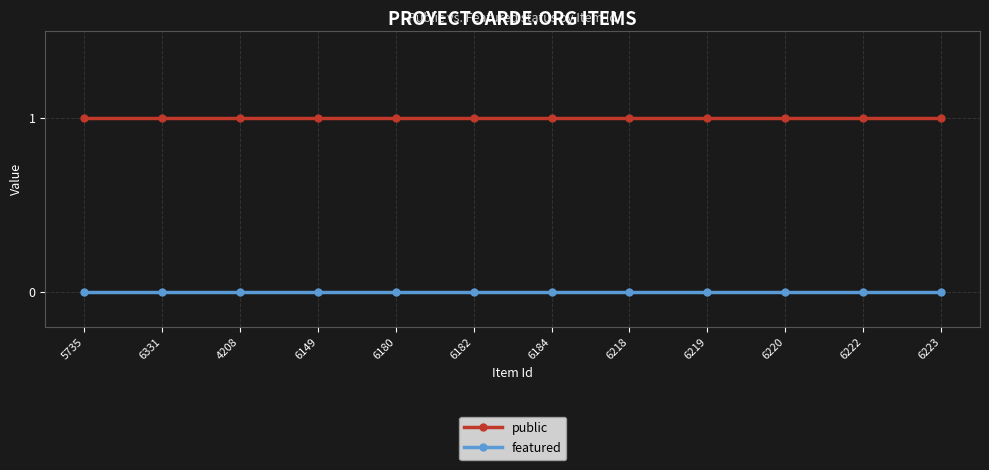

Which series has the largest total across all categories?

public